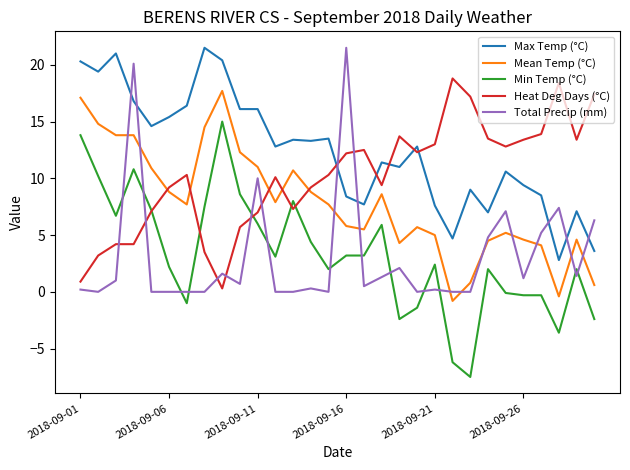

What is the smallest value displayed?

-7.5